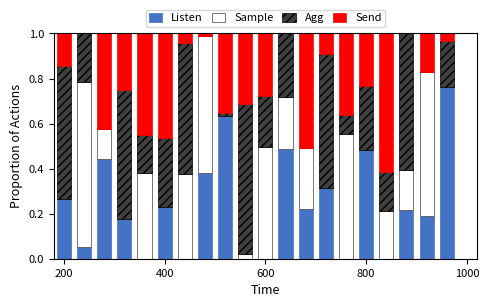

How many series are shown in this chart?

4